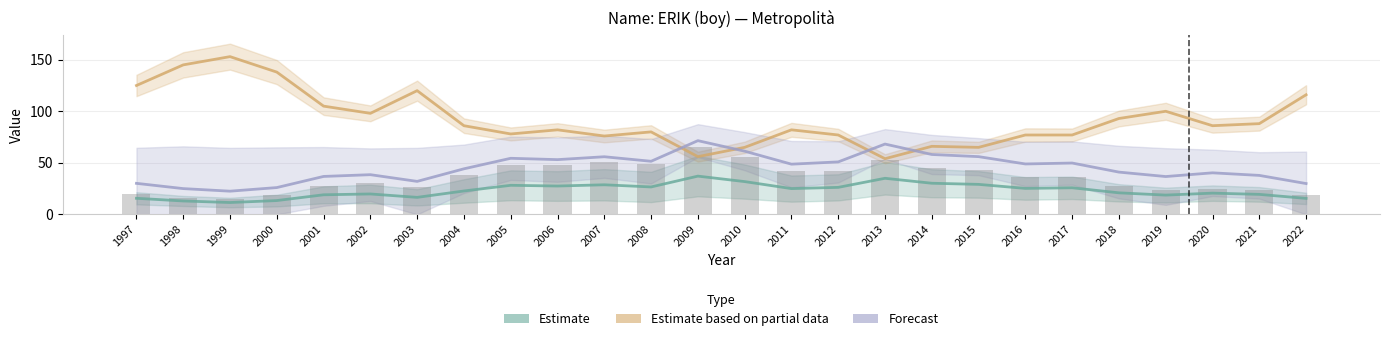

At which label is Estimate (out. Total / 10) closest to 24?

2011